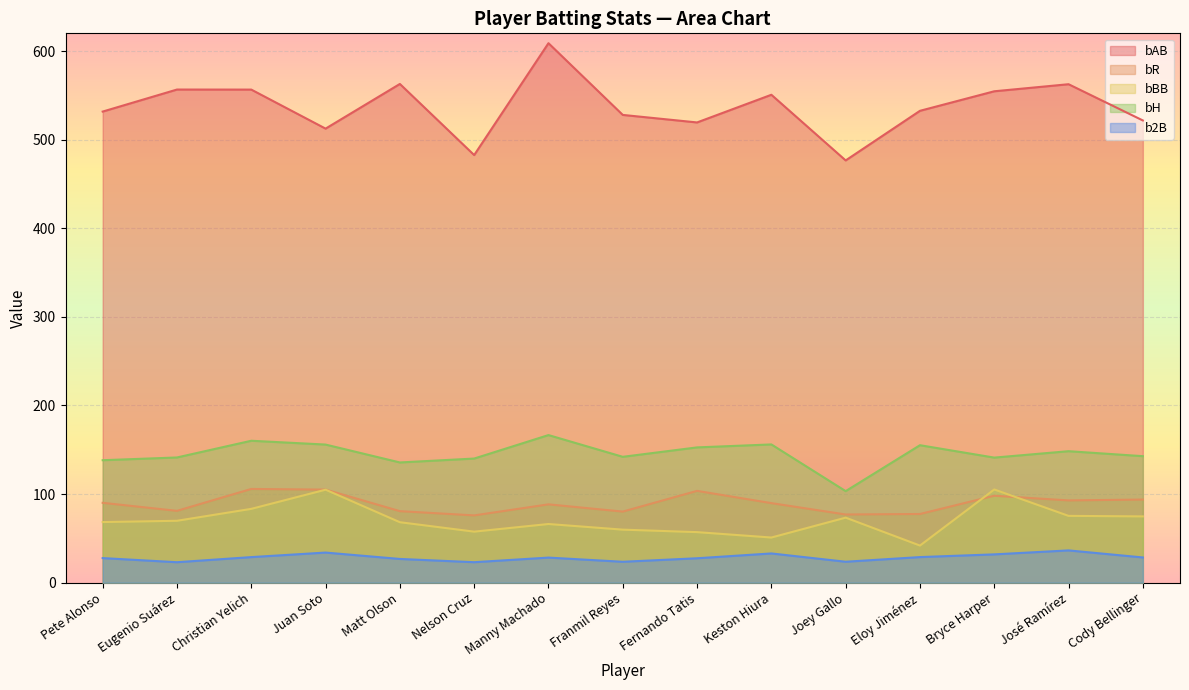

What is the total value across all series at Nelson Cruz?

779.2